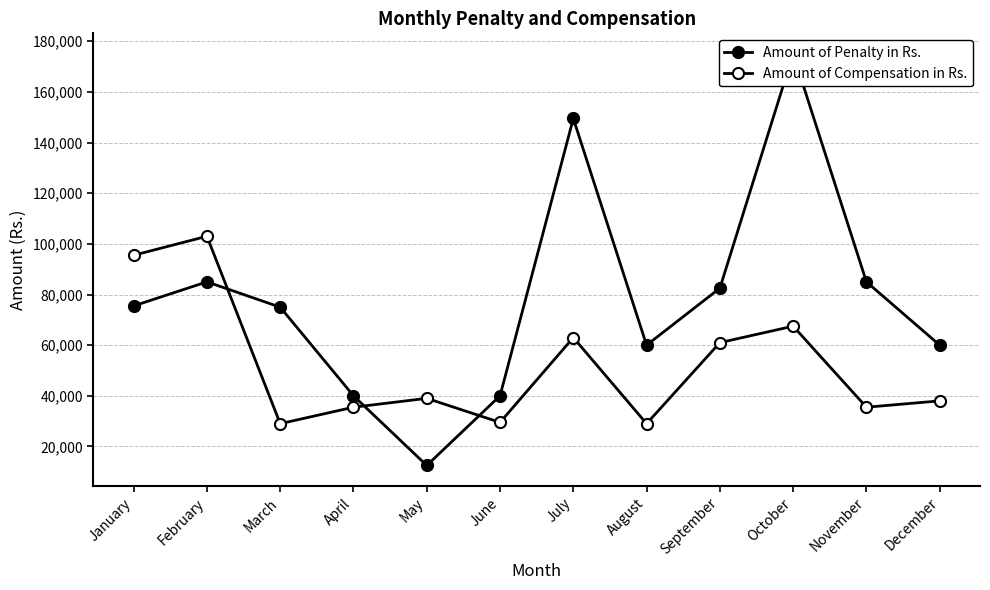

True or false: Amount of Penalty in Rs. has a value of 118646 at January.

False